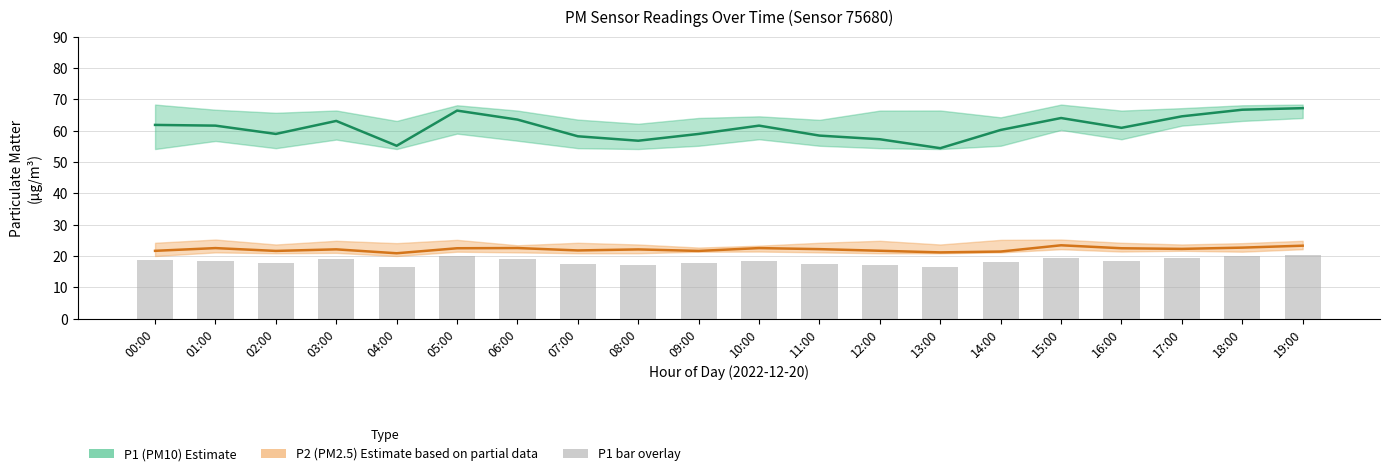

True or false: P2 has a value of 37.2 at 17:00.

False